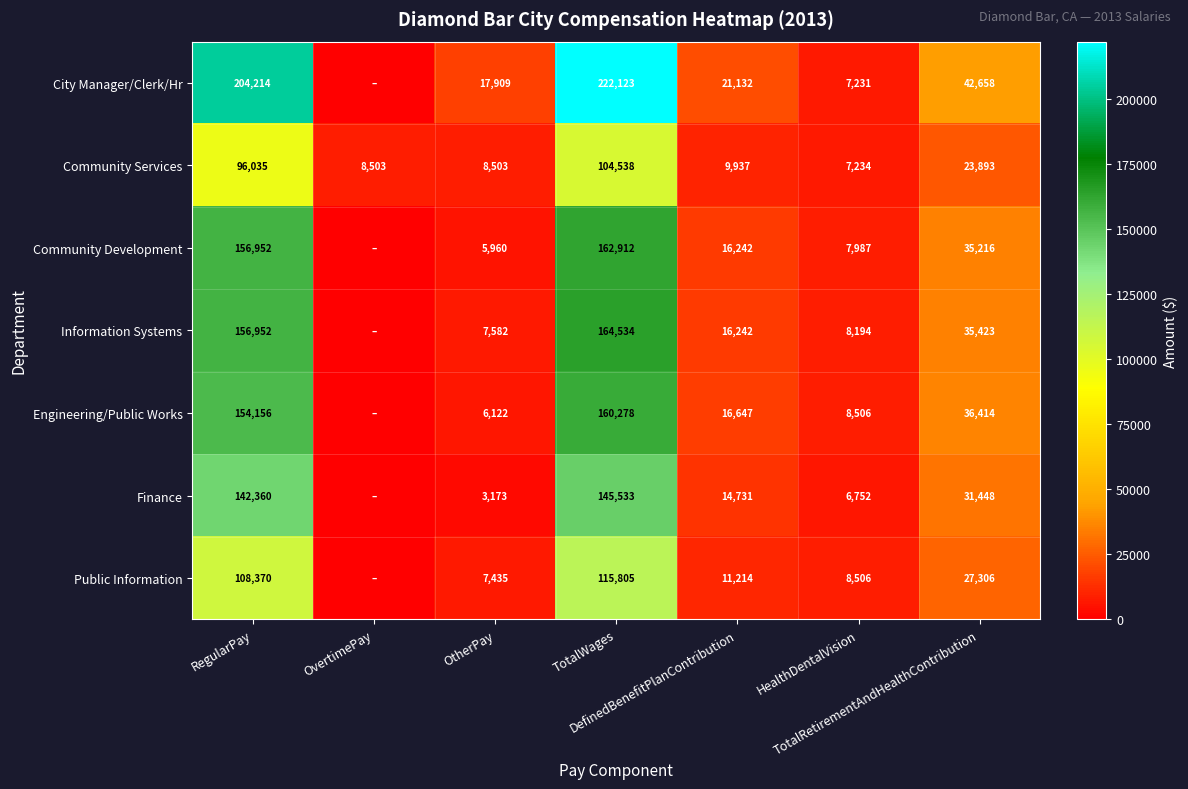

What is the sum of the Information Systems values at OvertimePay and TotalRetirementAndHealthContribution?

35423